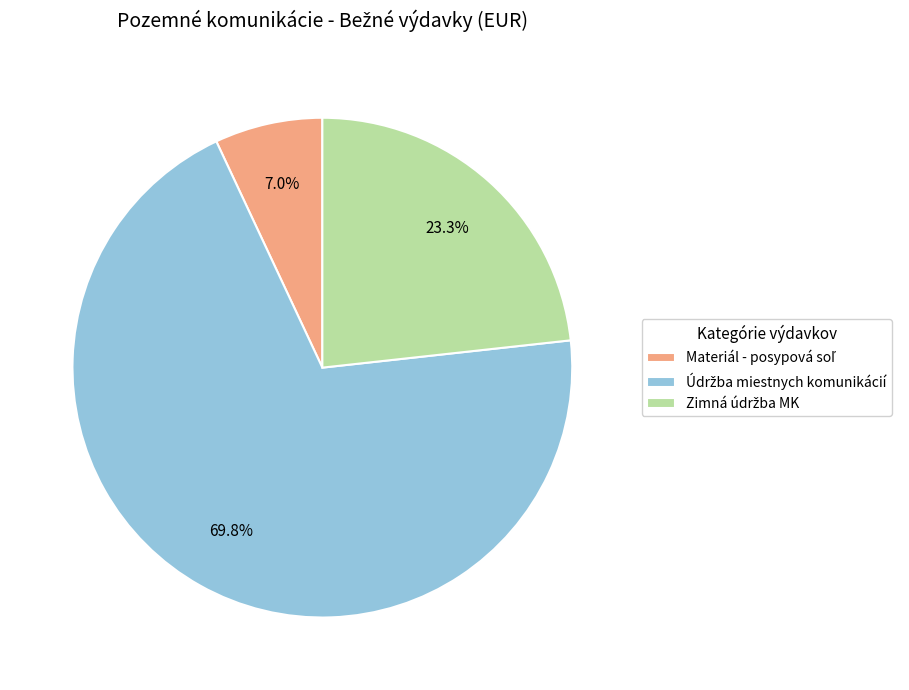

Is there any slice that represents more than half of the pie?

Yes